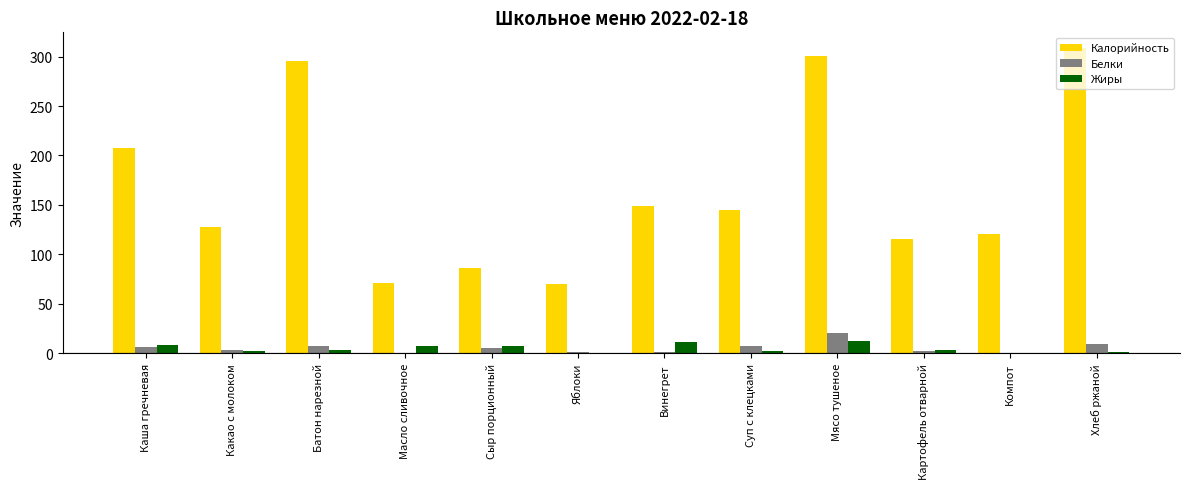

How many values in the Калорийность series exceed 144?

6